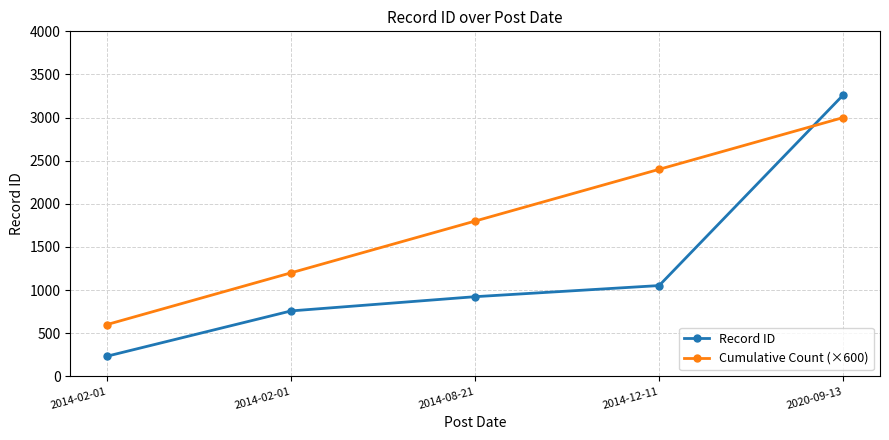

Which series has the largest total across all categories?

Cumulative Count (×600)